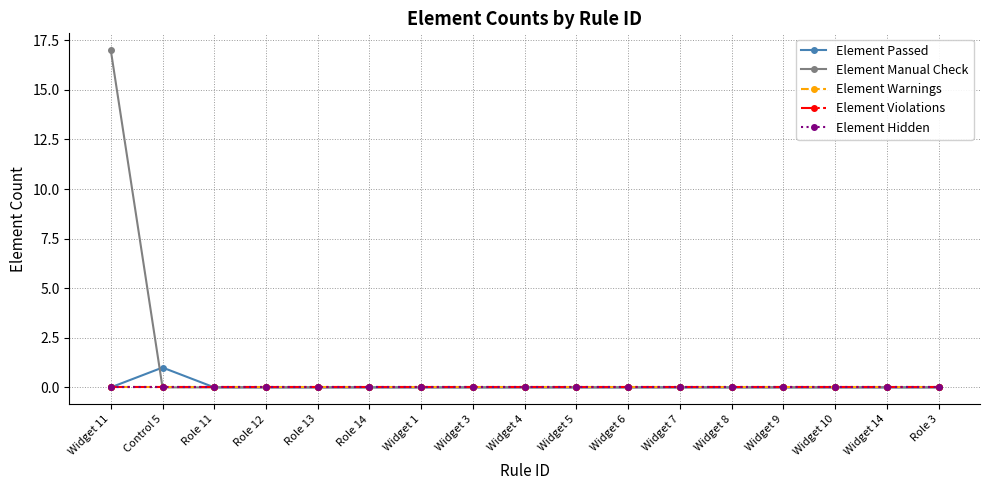

Is this an area chart (filled region under the line)?

No